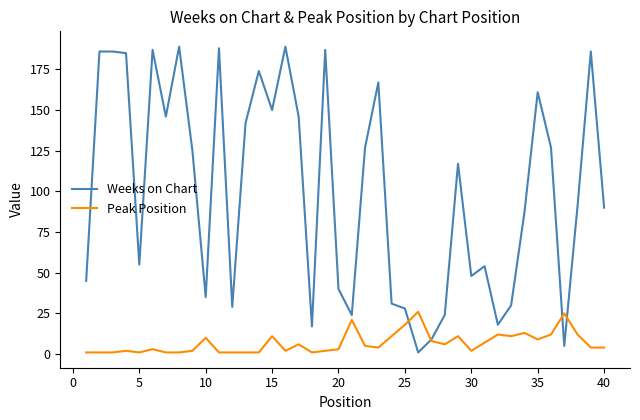

List the series in order of their overall mean, lowest first.

Peak Position, Weeks on Chart